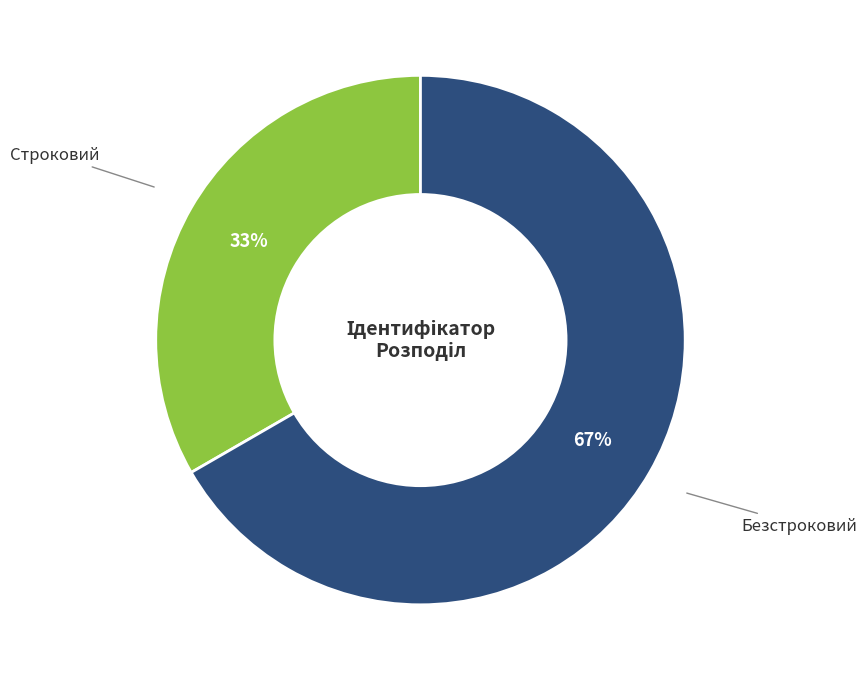

To the nearest percent, what is the average slice percentage?

50%